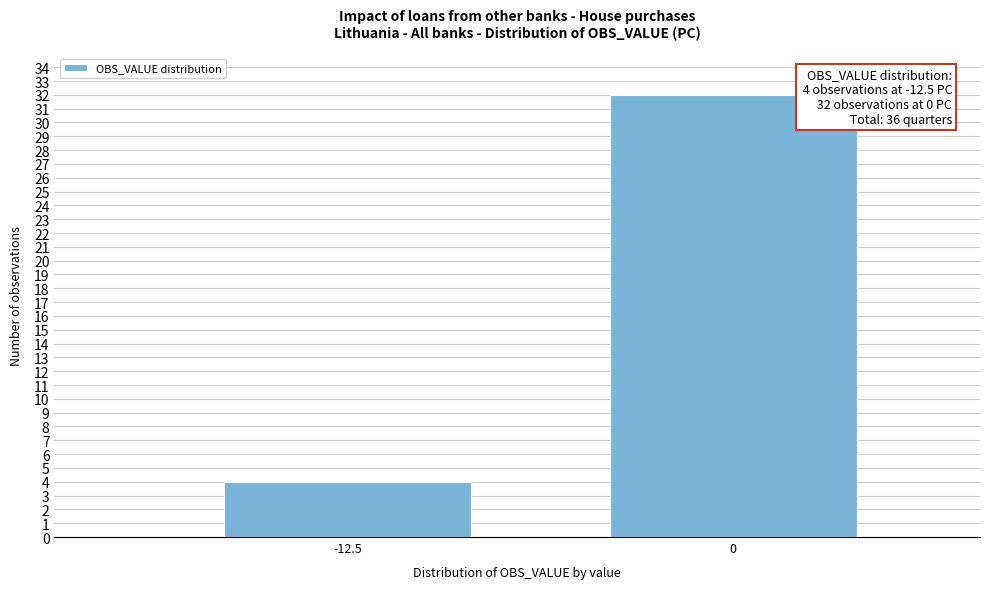

Reading left to right, transcribe all the data shown in this chart.

-12.5=4	0=32